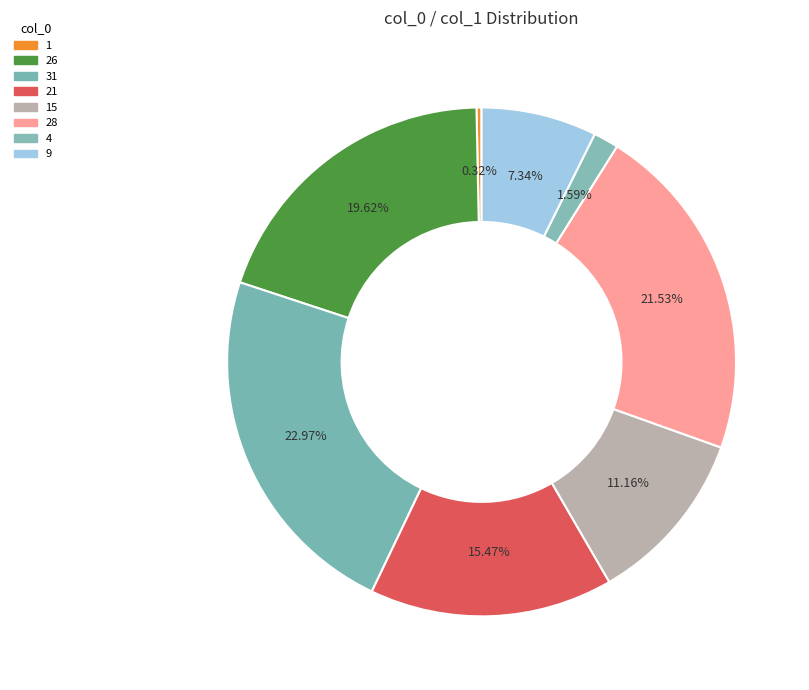

Does 26 account for over 50% of the chart?

No